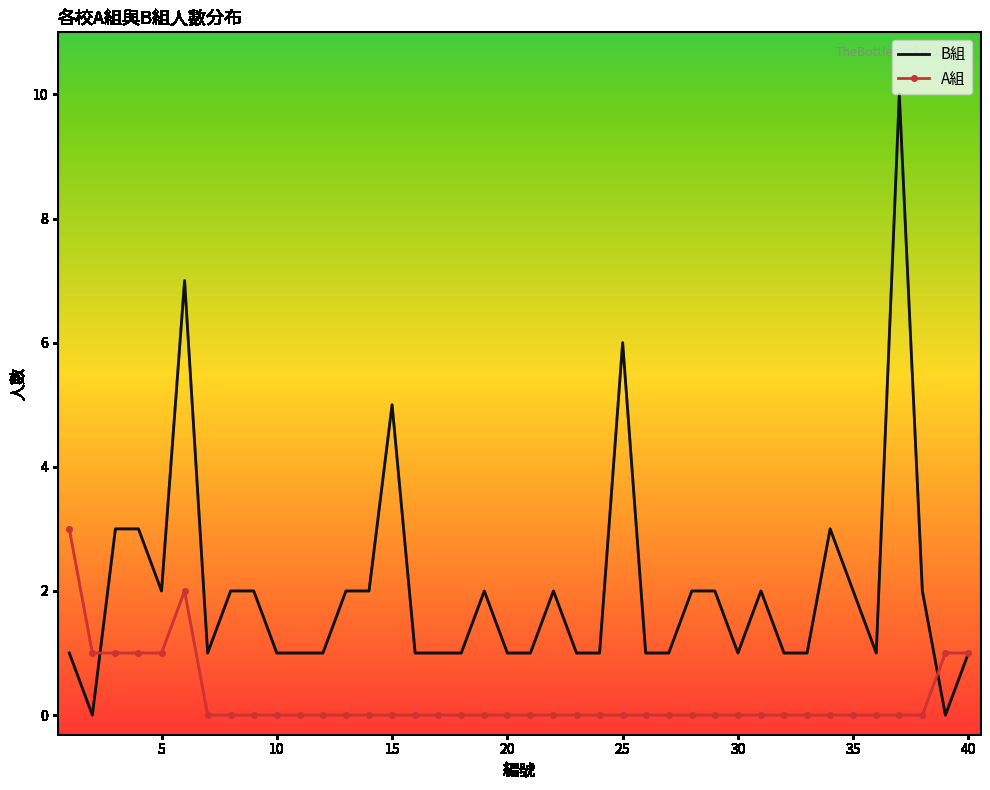

Rank the series by their maximum value, from highest to lowest.

B組, A組